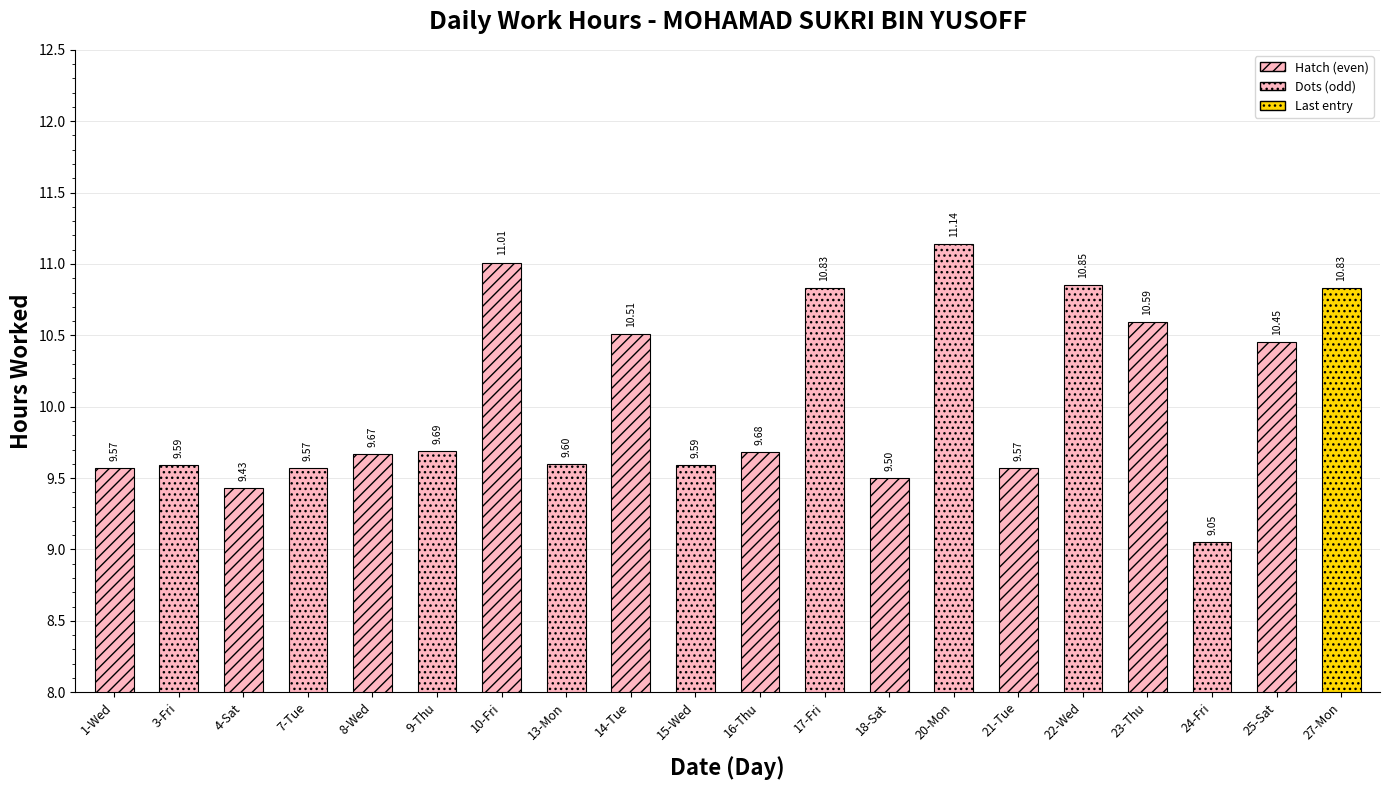

The chart shows a value of 2.8 at 17-Fri. True or false?

False